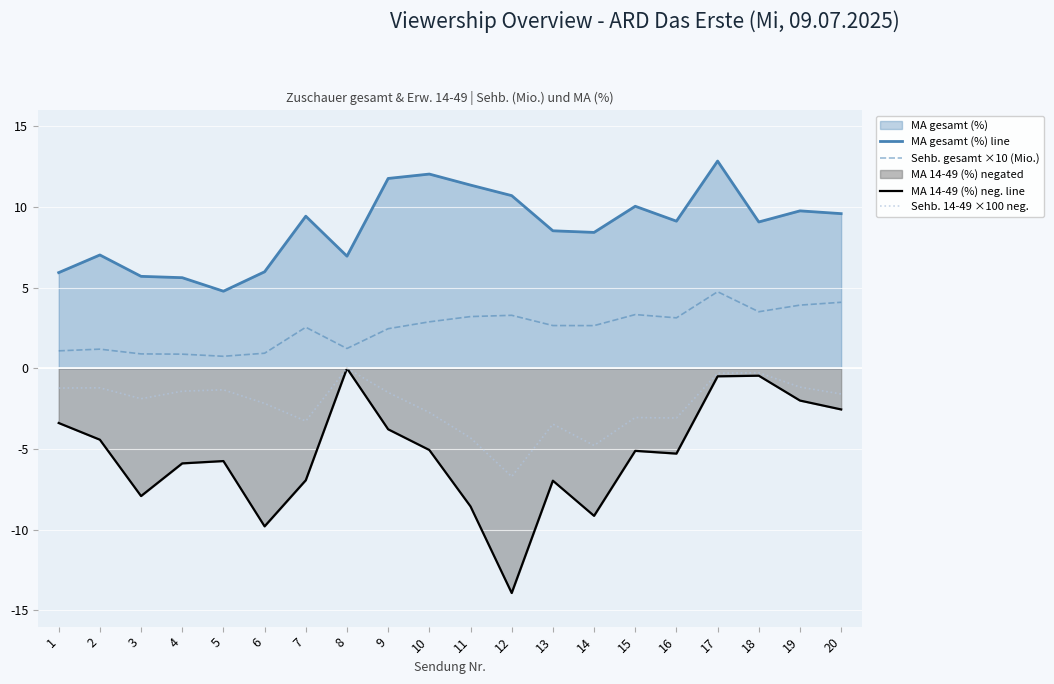

What is the smallest value displayed?

-13.9